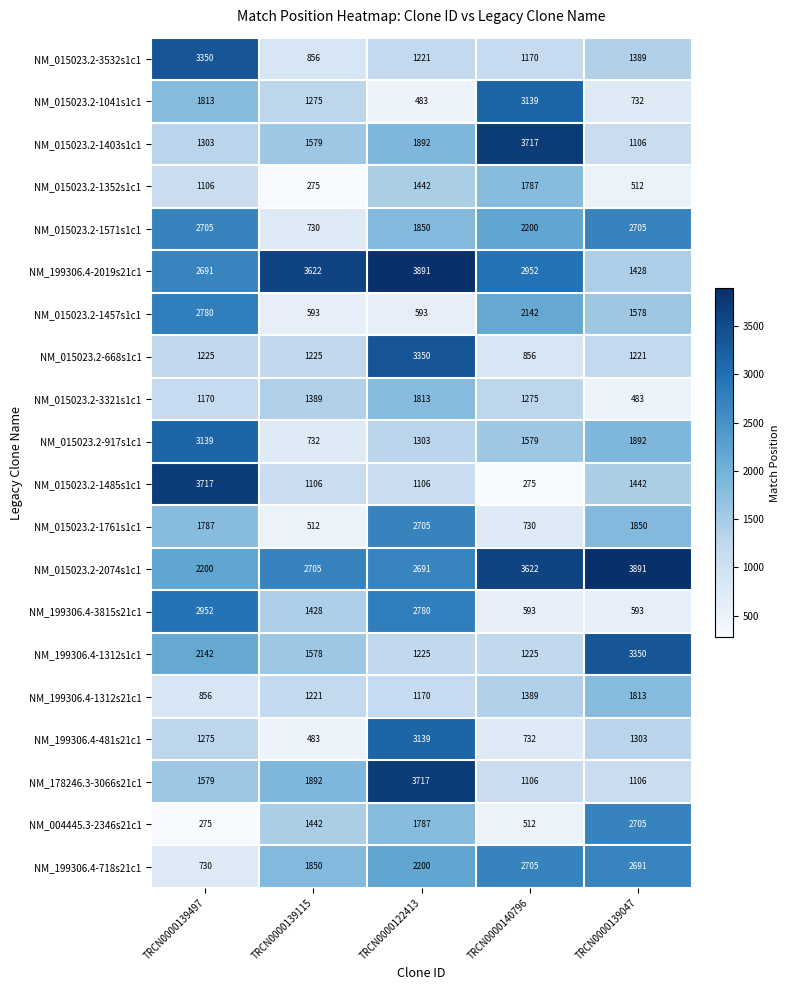

What is the spread (max minus min) of values at TRCN0000139047?

3408